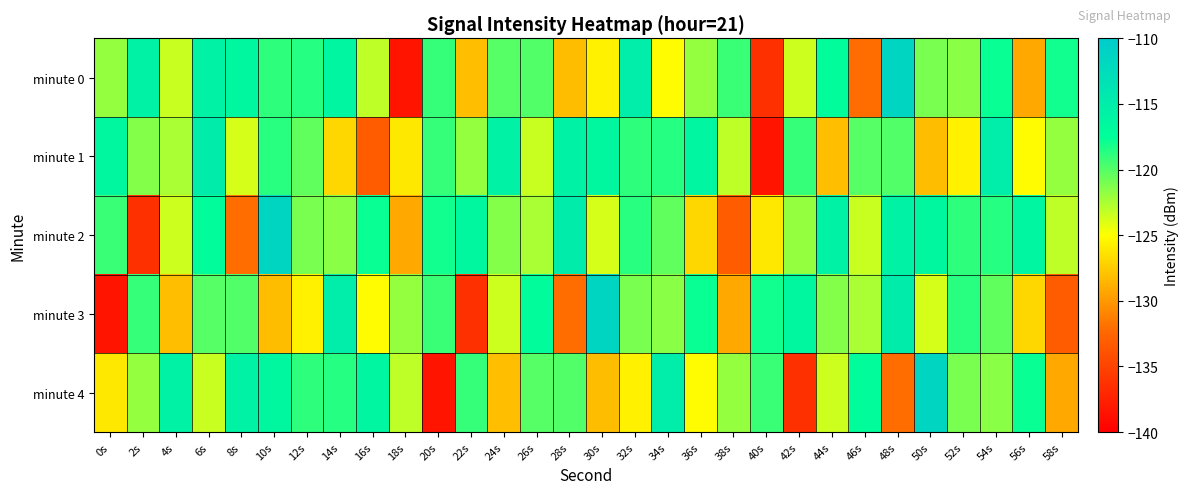

What is the spread (max minus min) of values at 24s?

12.4